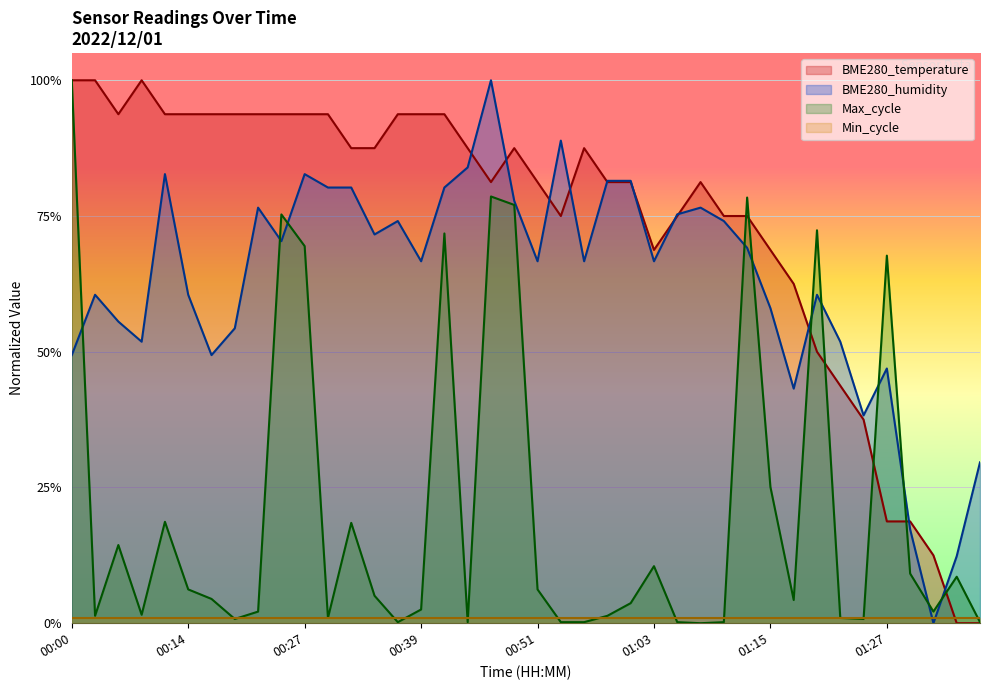

What is the difference between the BME280_humidity values at 00:14 and 00:53?

0.3